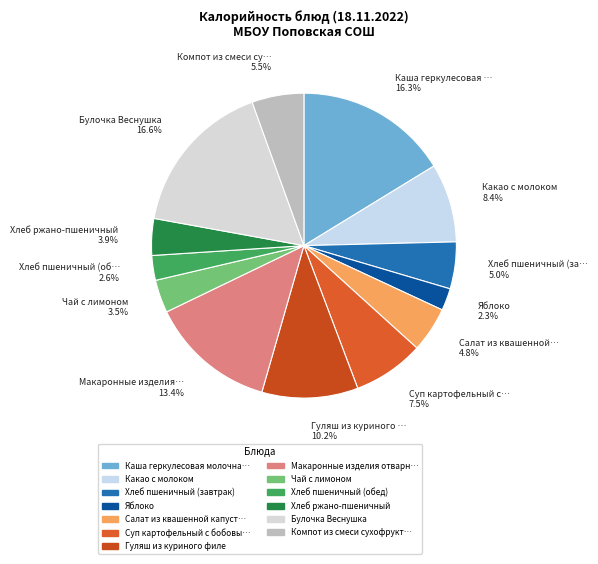

Which category has the biggest portion of the pie?

Булочка Веснушка